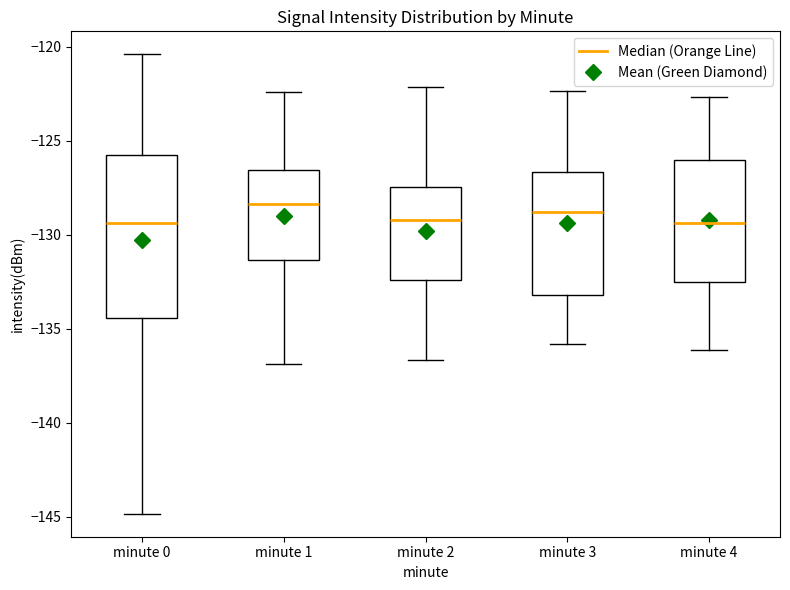

Where does the upper whisker of the box for minute 1 end on the y-axis? The values are not printed on the chart, so give them approximately, as read against the axis.

-122.5